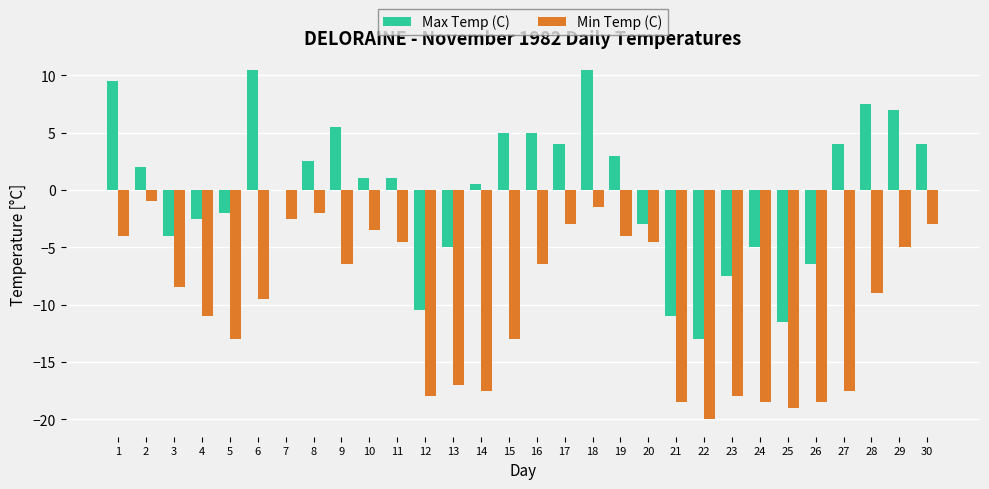

Which series changed the most between 1 and 20?

Max Temp (C)